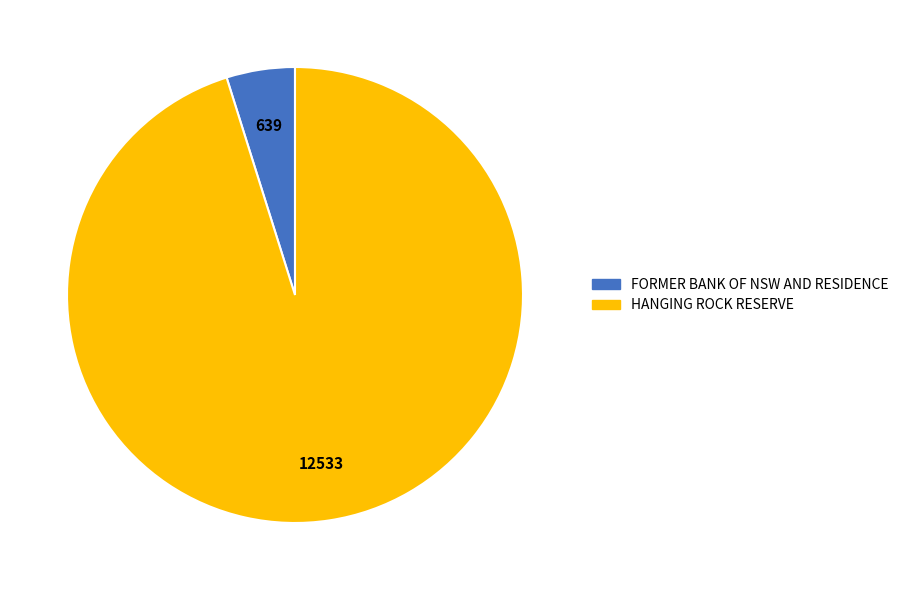

Is there a majority slice in this chart?

Yes